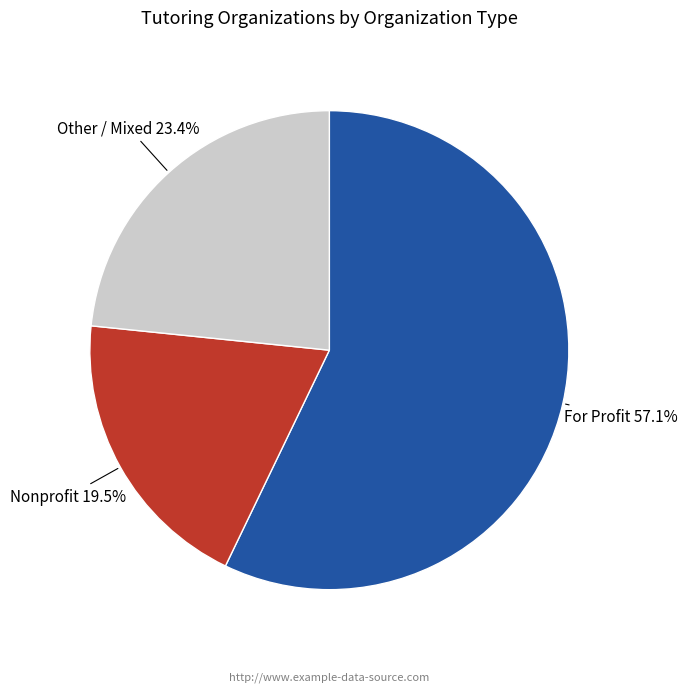

Does any single category account for the majority?

Yes